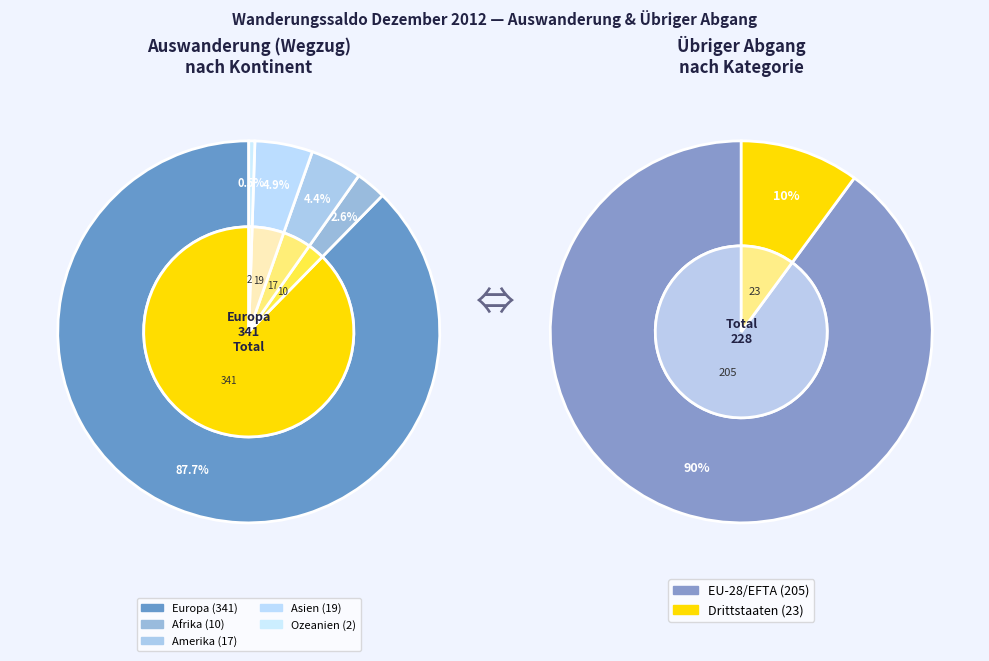

Is Europa the majority of the pie?

Yes